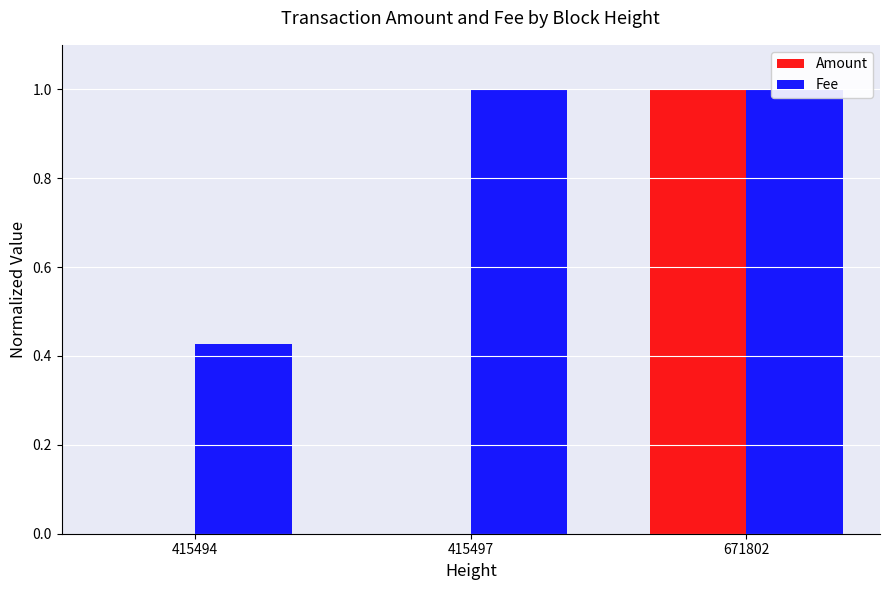

Between 671802 and 415497, which is larger?

671802